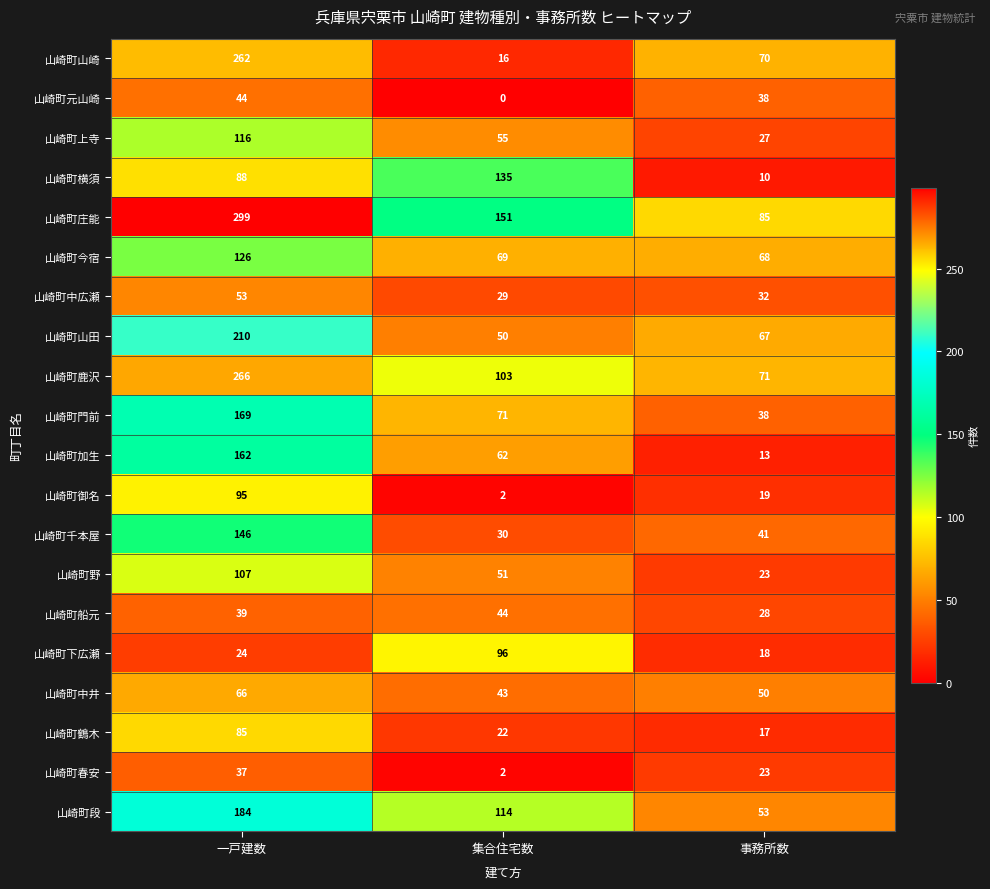

True or false: 山崎町山崎 has a value of 16 at 集合住宅数.

True